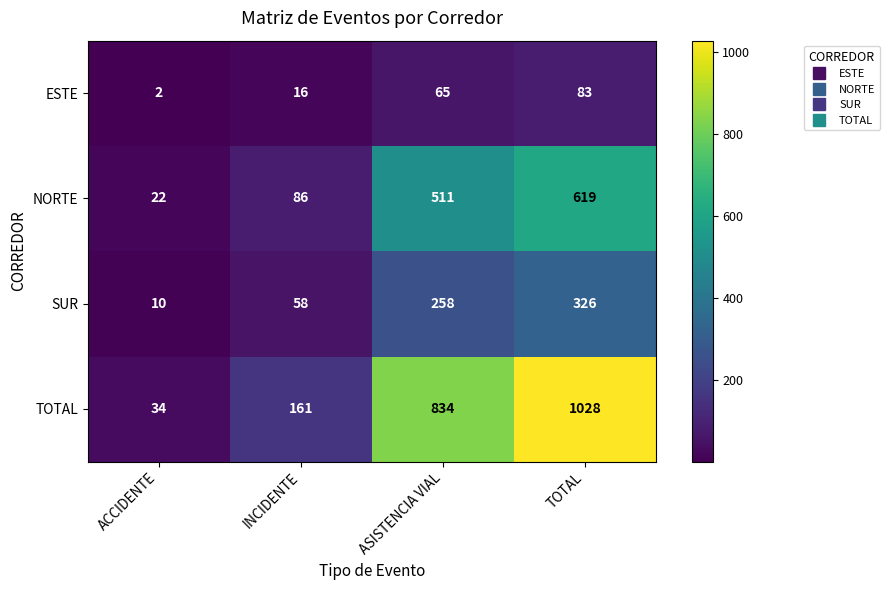

At which category is the sum across all series the highest?

TOTAL